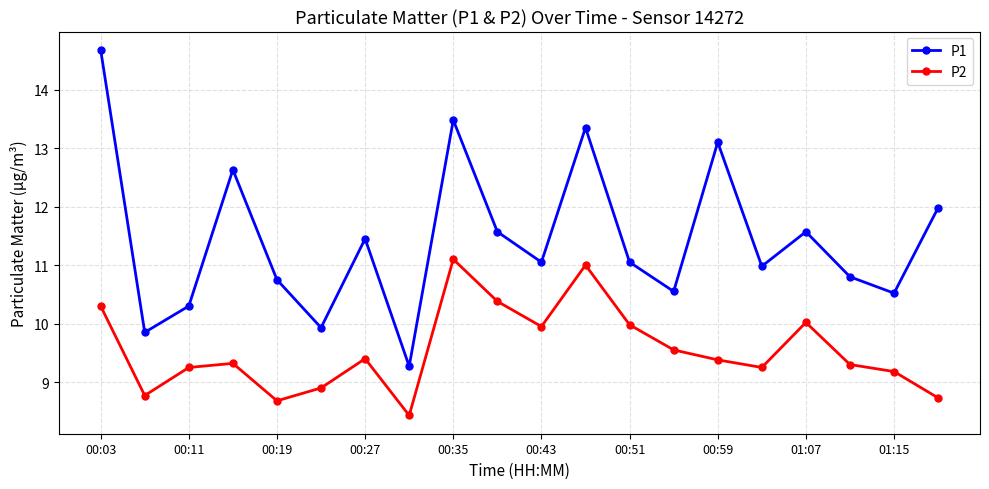

True or false: P2 has more than 2 interior local peaks.

True